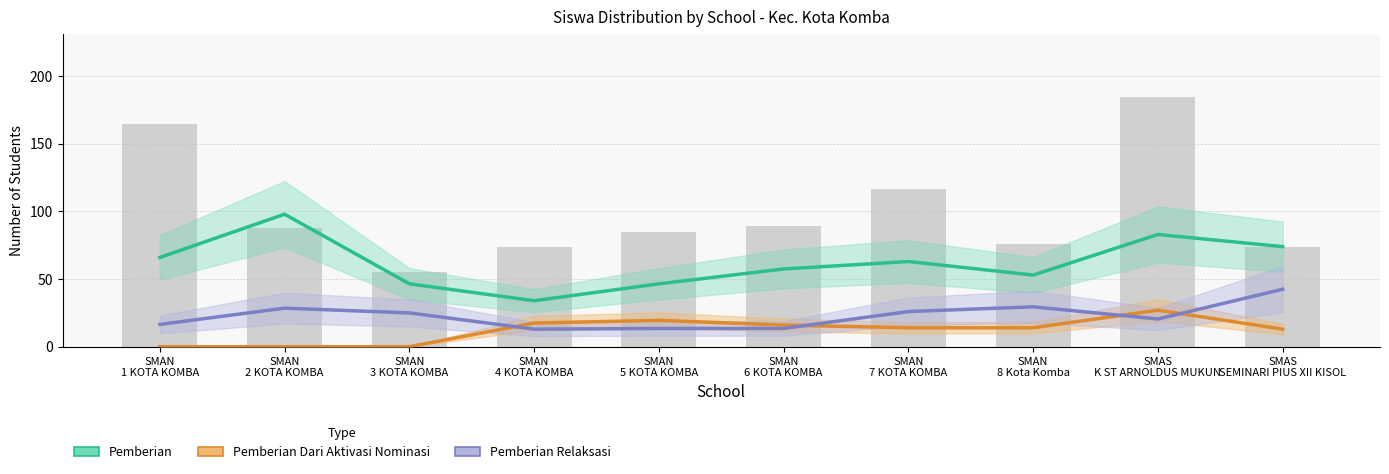

Which category has the lowest value in the Pemberian Relaksasi series?

SMAN
4 KOTA KOMBA